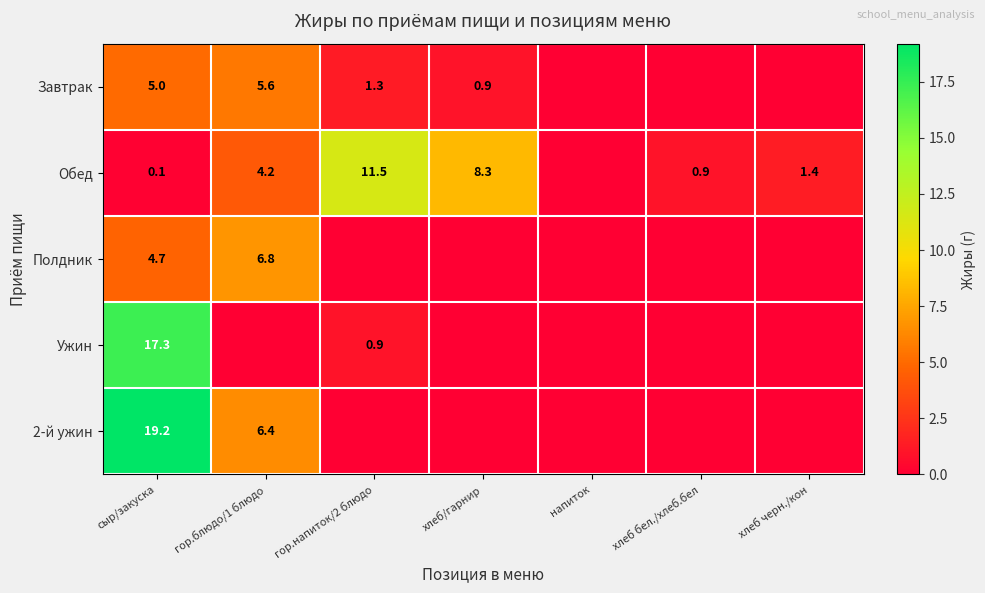

The value of Обед at гор.напиток/2 блюдо is 11.5. True or false?

True